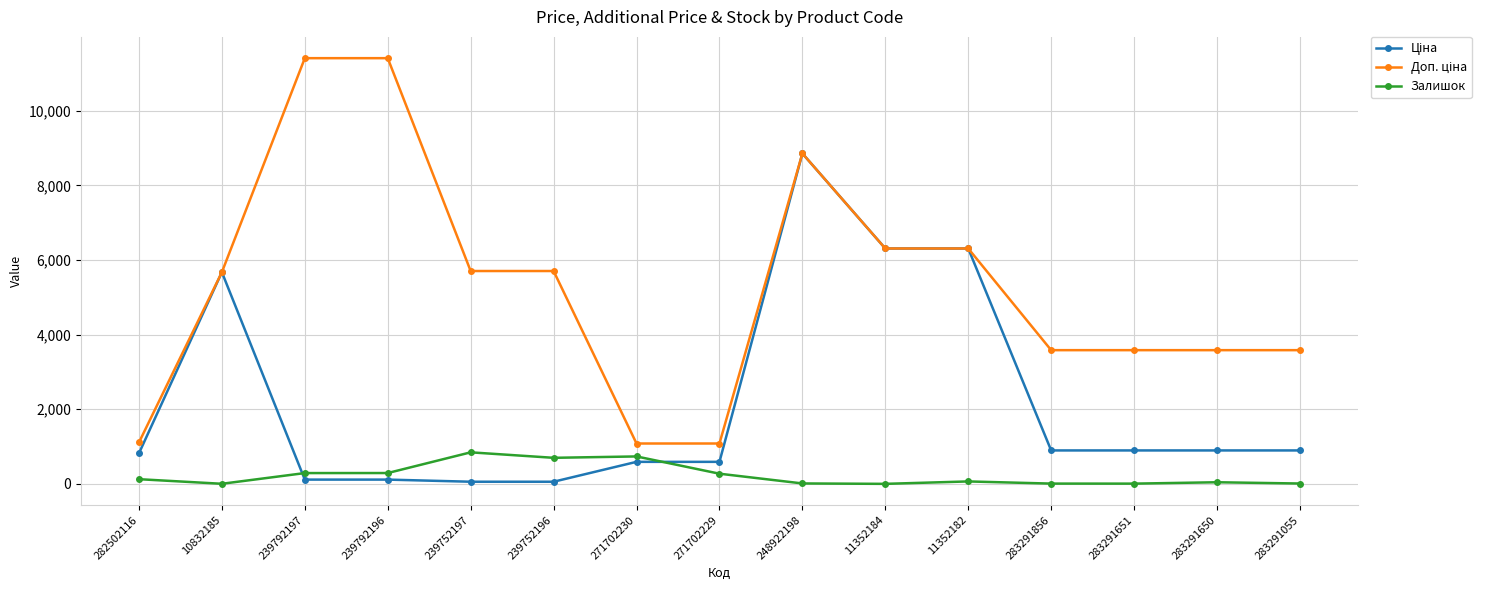

What is the label of the 9th point from the left?

248922198